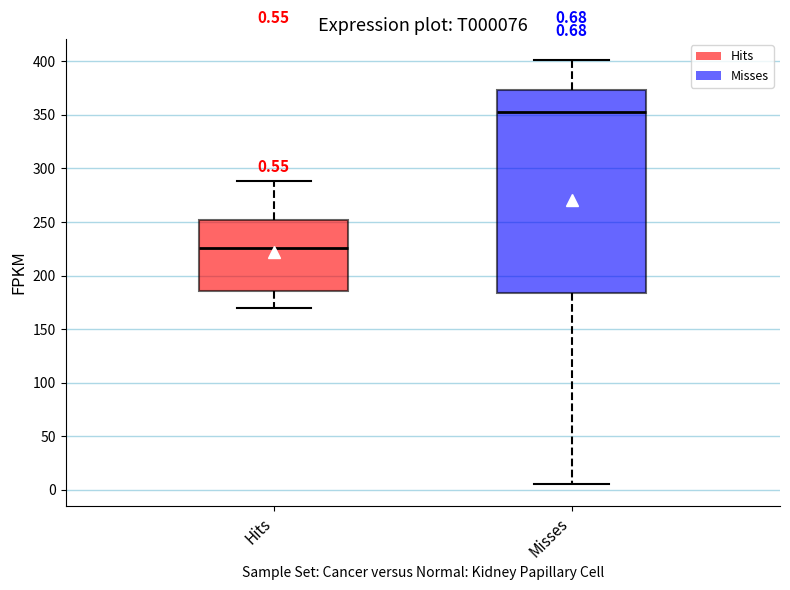

Comparing the boxes themselves (not the whiskers), which one is the tallest?

Misses